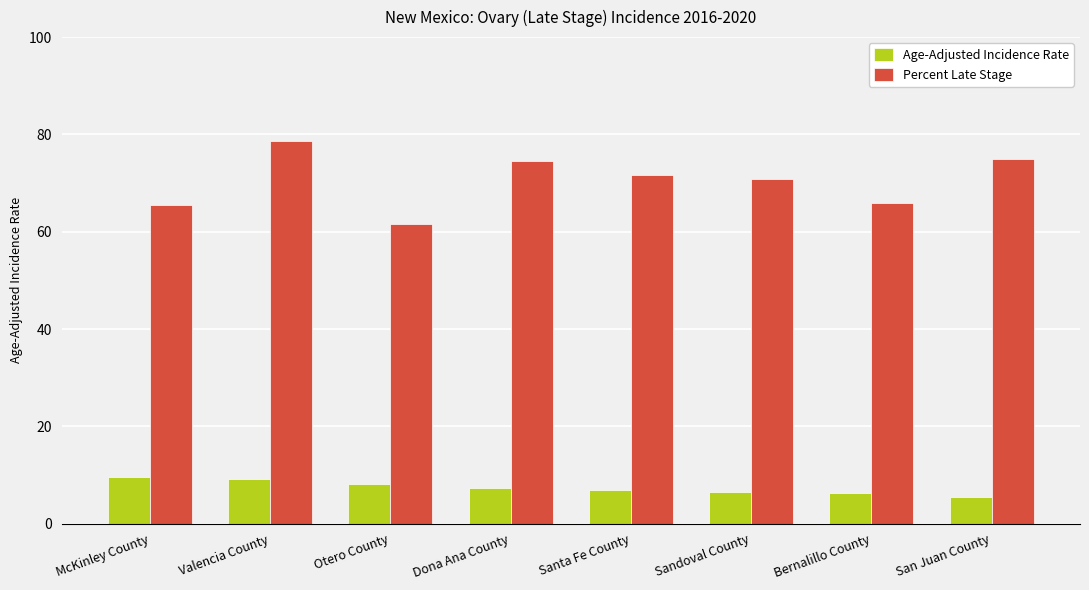

What is the difference between the maximum and minimum values in the Percent Late Stage series?

17.1